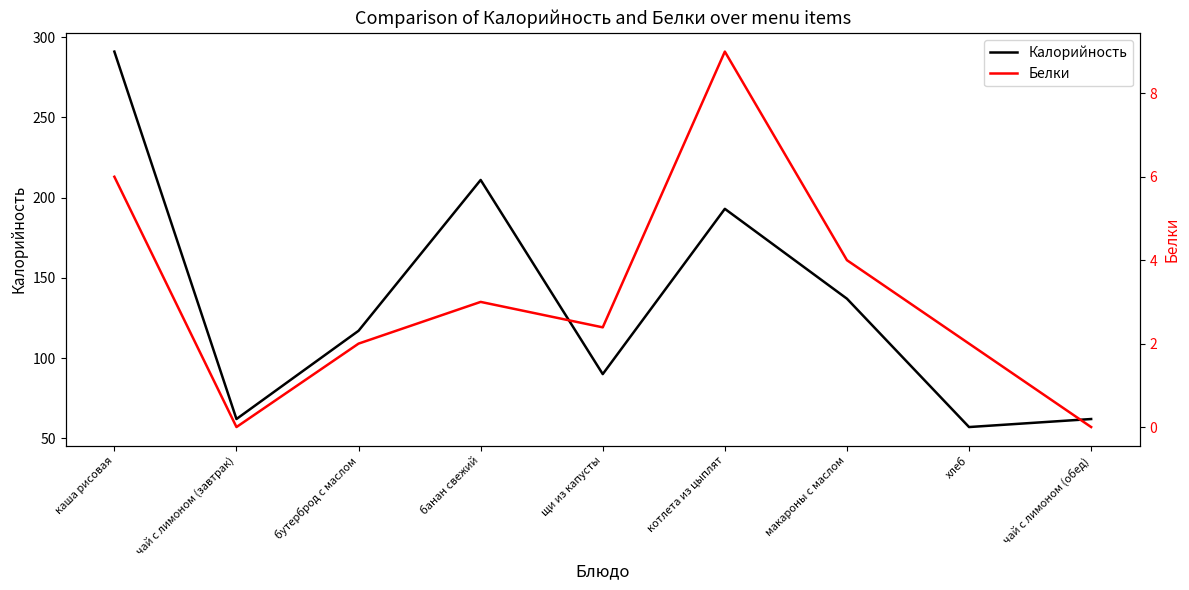

At how many categories does at least one series exceed 101?

5